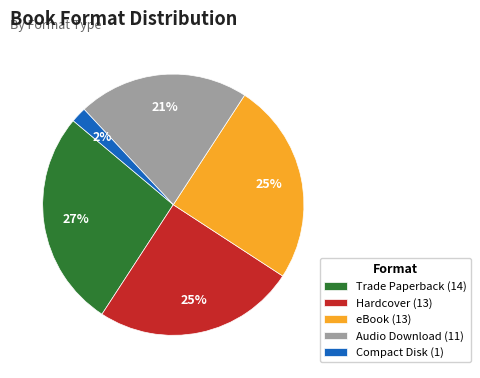

Does eBook represent more than half of the total?

No